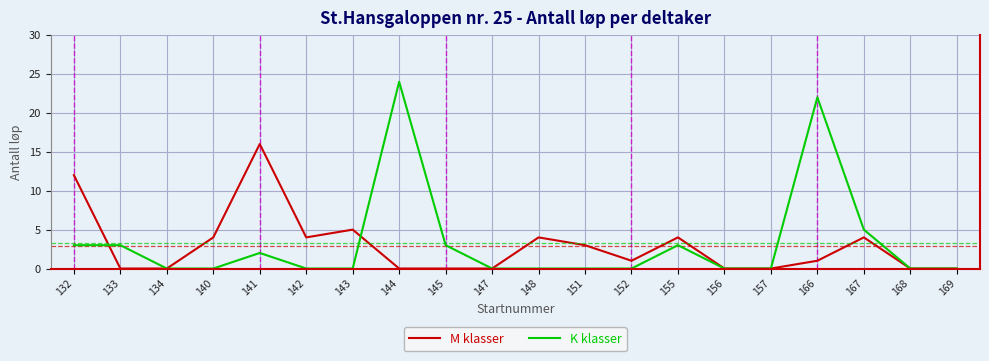

What is the spread (max minus min) of values at 167?

1